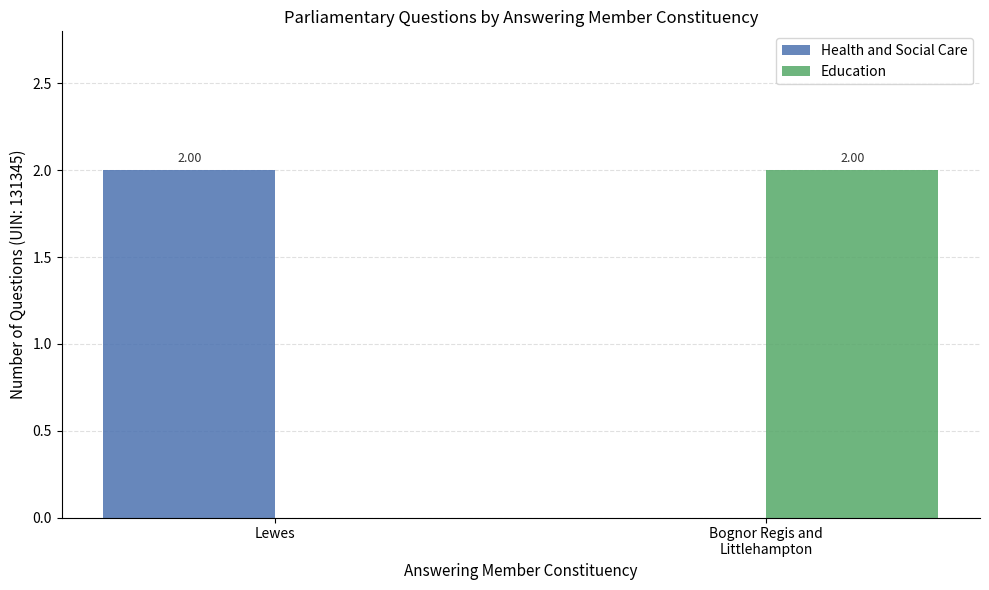

Reading right to left, transcribe all the data shown in this chart.

Health and Social Care: 0	2
Education: 2	0